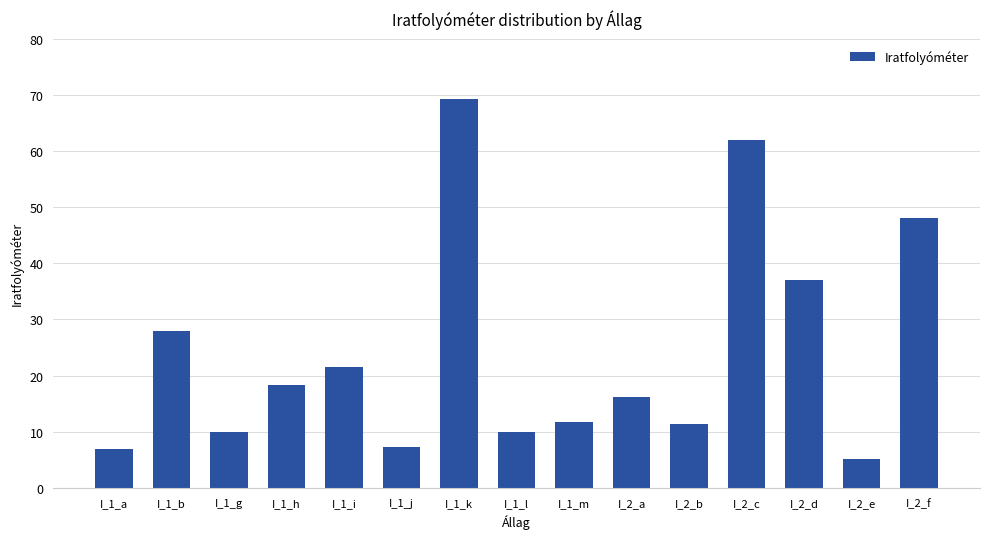

What is the average value?

24.2